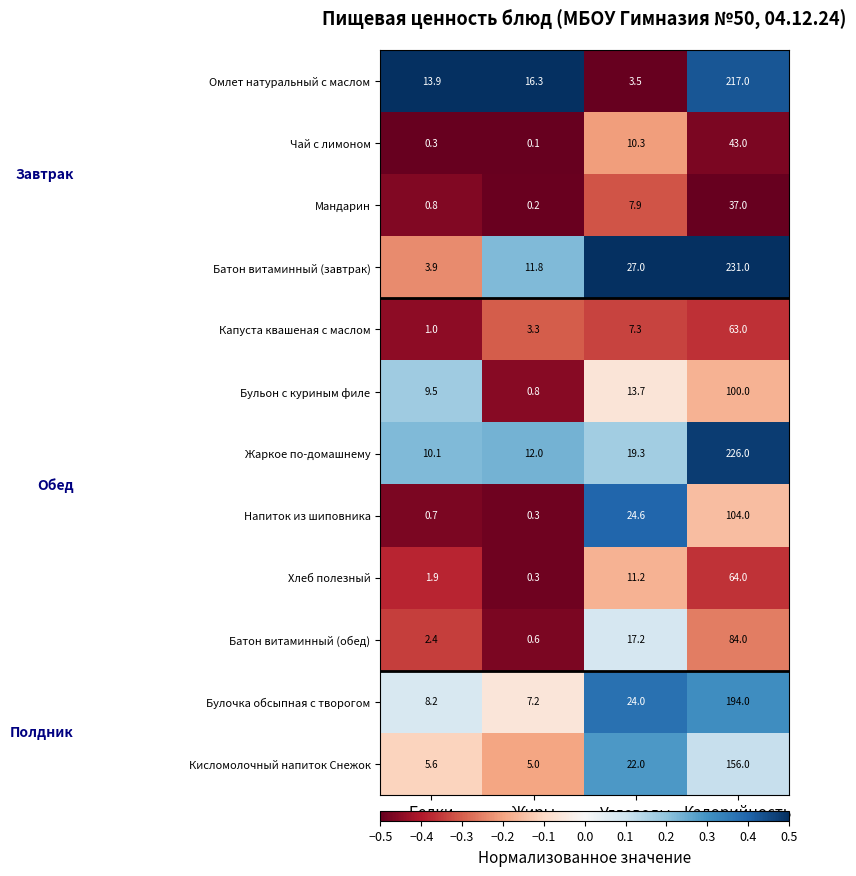

Which series has the largest total across all categories?

Батон витаминный (завтрак)